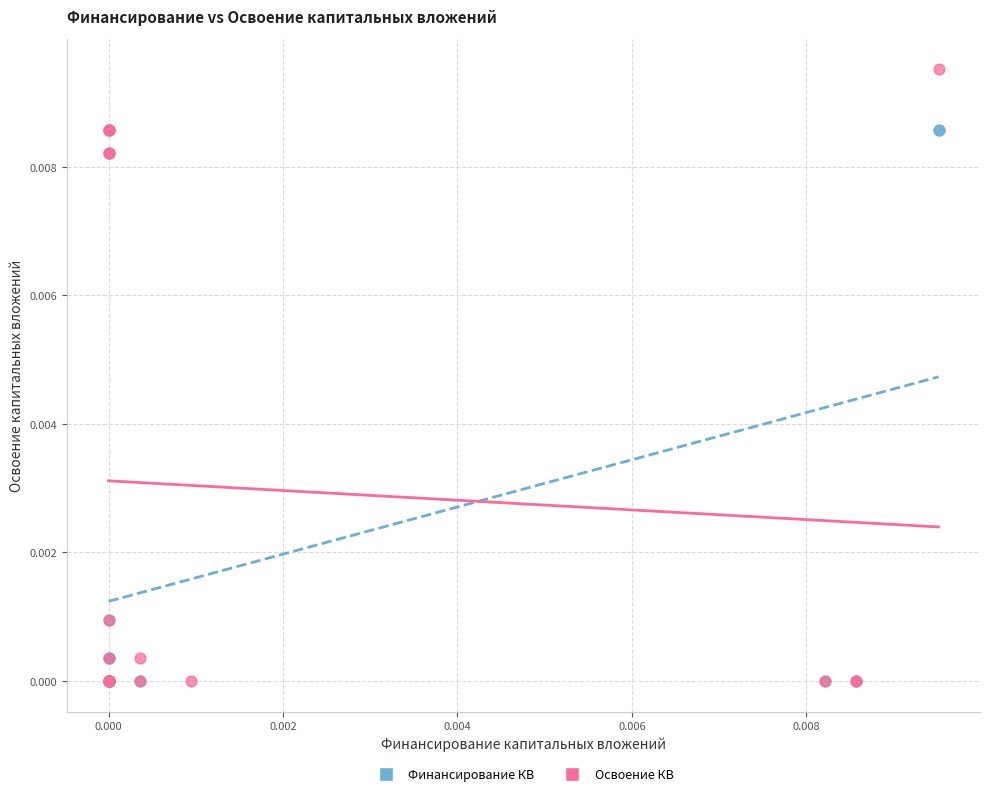

Which series reaches the maximum Y coordinate?

Освоение КВ